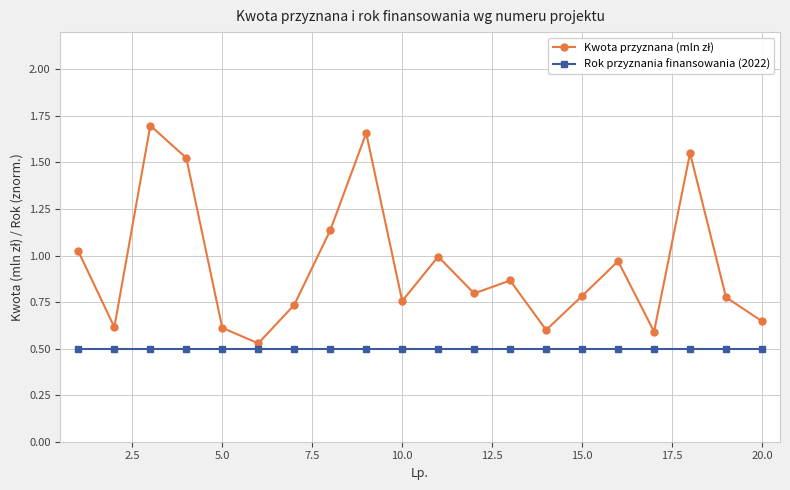

Is this an area chart (filled region under the line)?

No